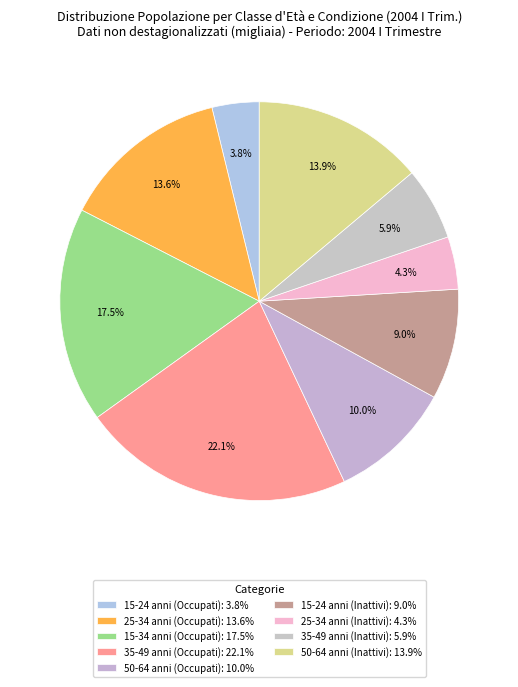

The 15-34 anni (Occupati) slice represents 3% of the pie. True or false?

False